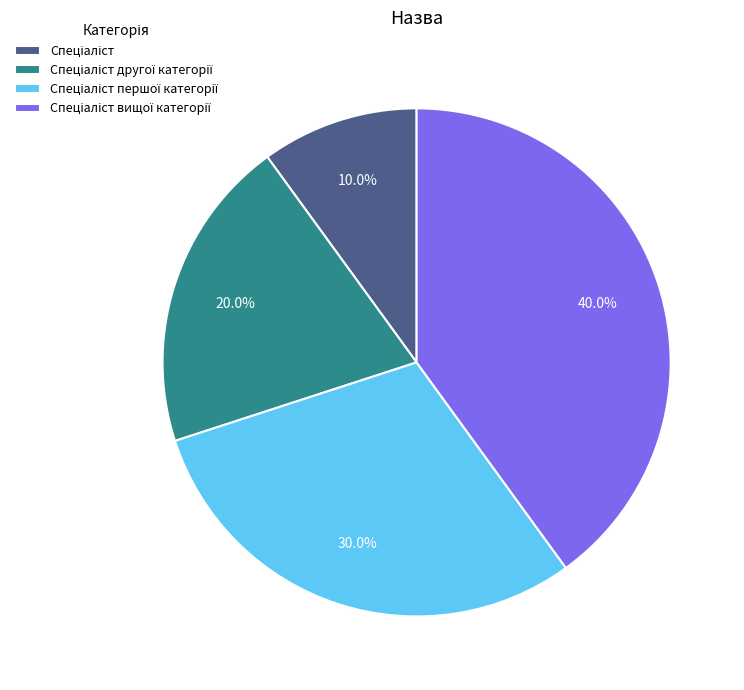

Is there any slice that represents more than half of the pie?

No